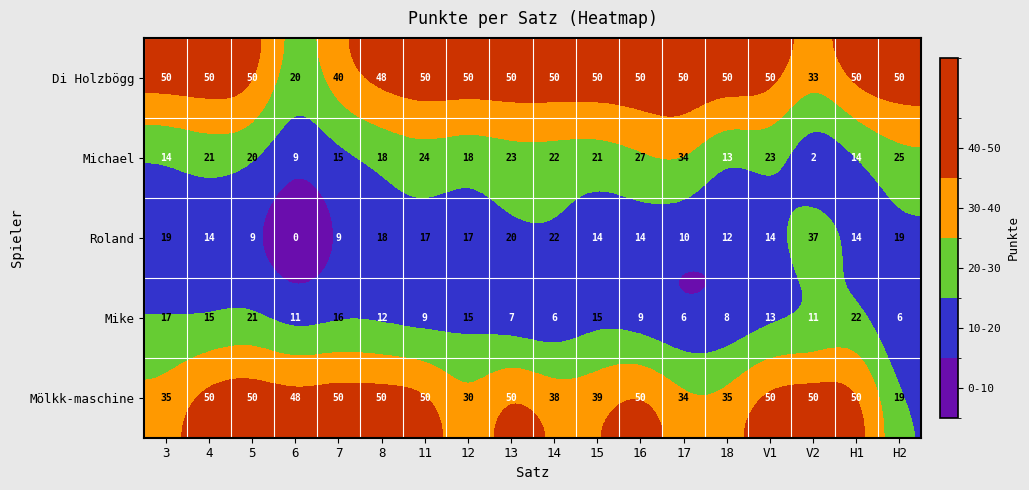

Which label corresponds to the smallest value in the chart?

6